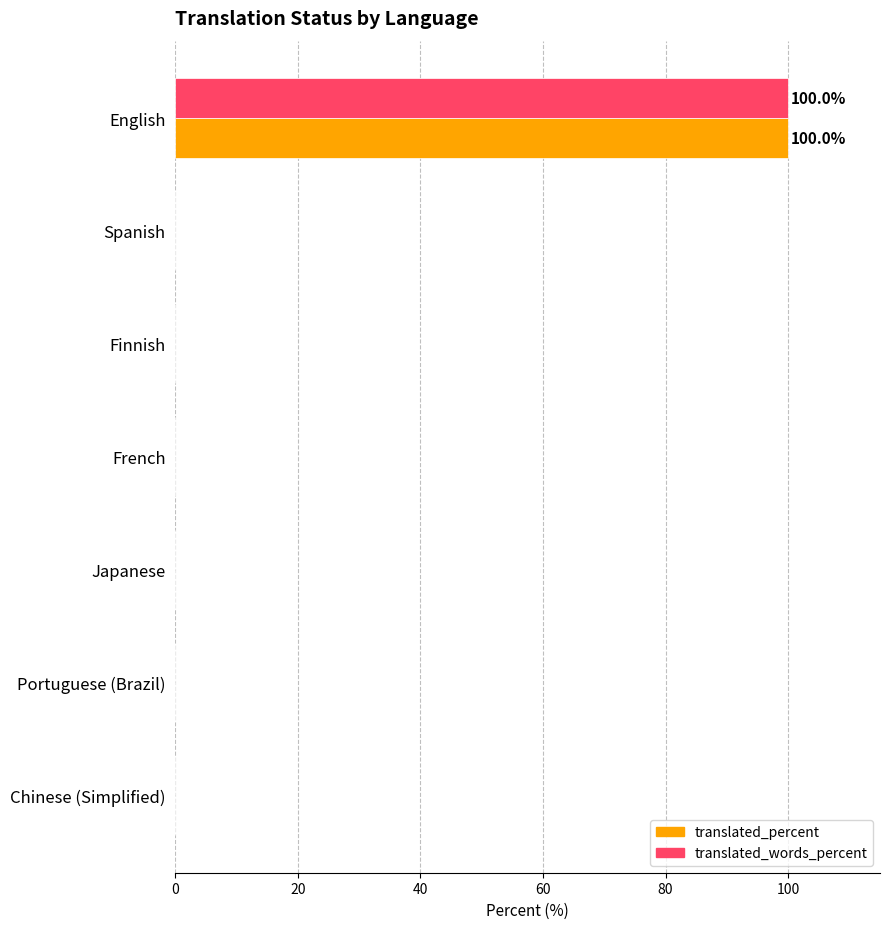

Is the value of translated_percent at English greater than the value of translated_words_percent at Finnish?

Yes